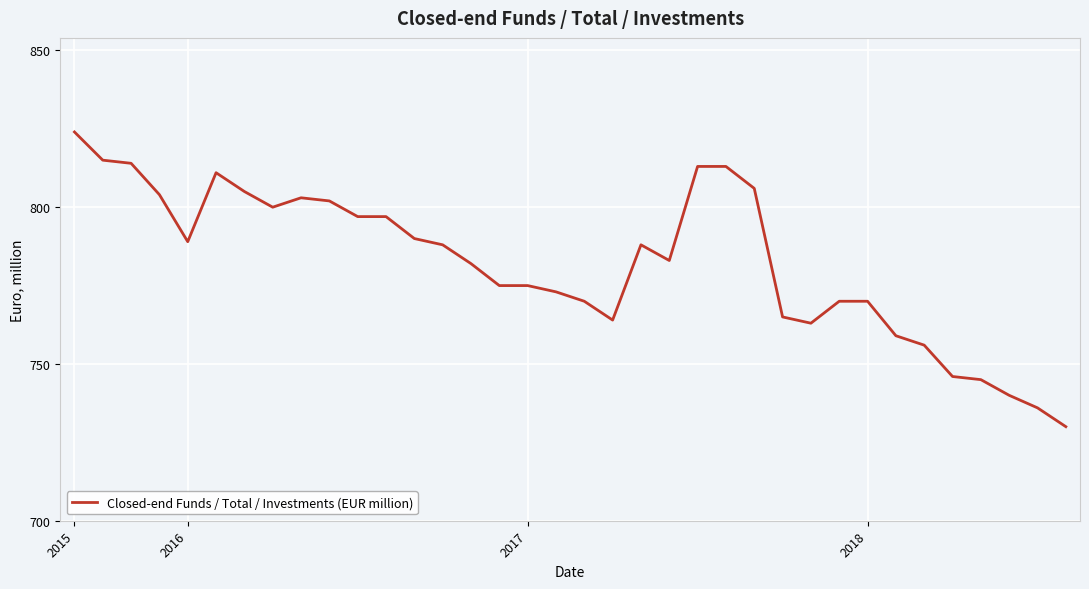

Does the chart display data point markers on the line(s)?

No